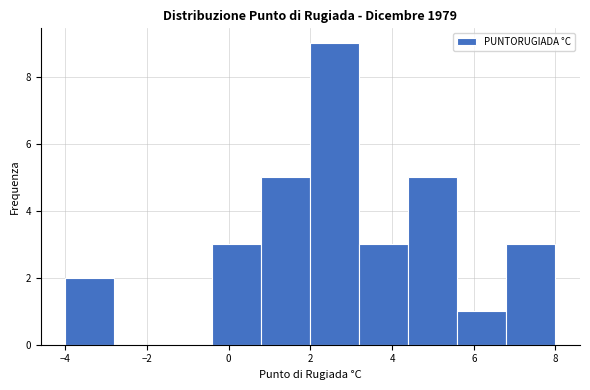

Reading left to right, transcribe this chart: for each bar, give the range it covers on the x-axis and its height. The values are not printed on the chart, so give them approximately, as read against the axis.

-4.0 to -2.8: 2
-2.8 to -1.6: 0
-1.6 to -0.4: 0
-0.4 to 0.8: 3
0.8 to 2.0: 5
2.0 to 3.2: 9
3.2 to 4.4: 3
4.4 to 5.6: 5
5.6 to 6.8: 1
6.8 to 8.0: 3